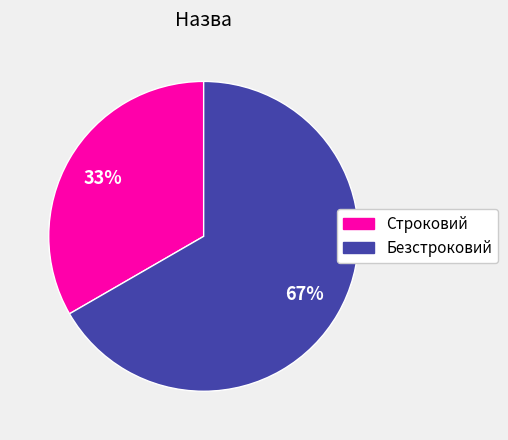

Which has a higher value, Безстроковий or Строковий?

Безстроковий